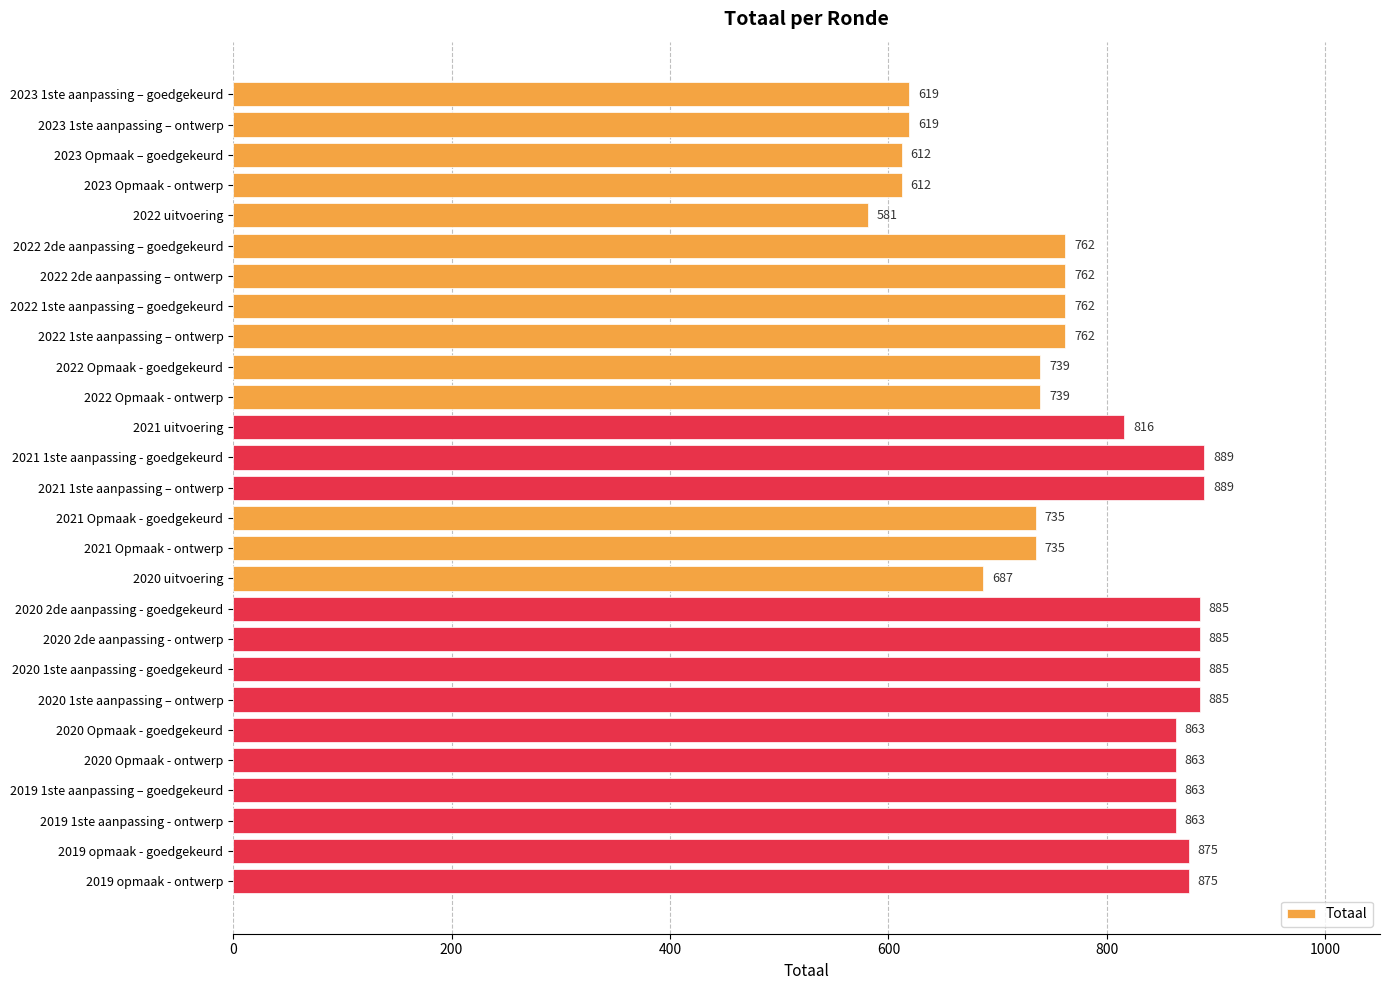

Is it true that the value at 2022 2de aanpassing – ontwerp is 1215?

False